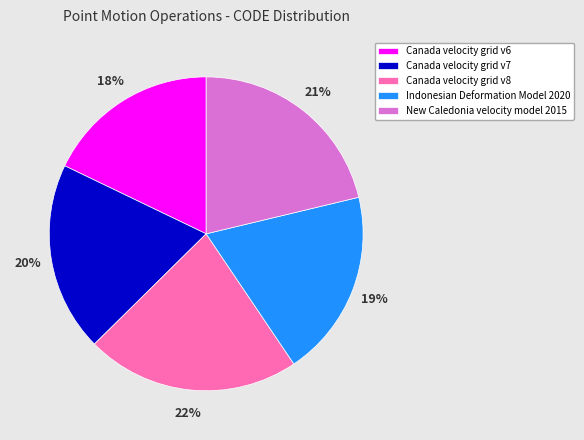

Does Canada velocity grid v8 represent more than half of the total?

No